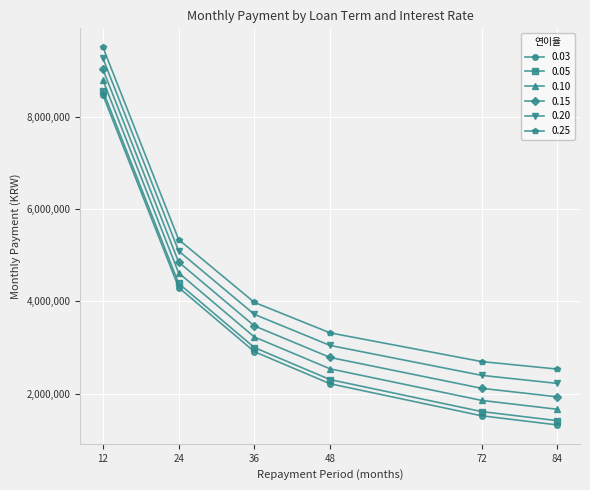

How many series are shown in this chart?

6